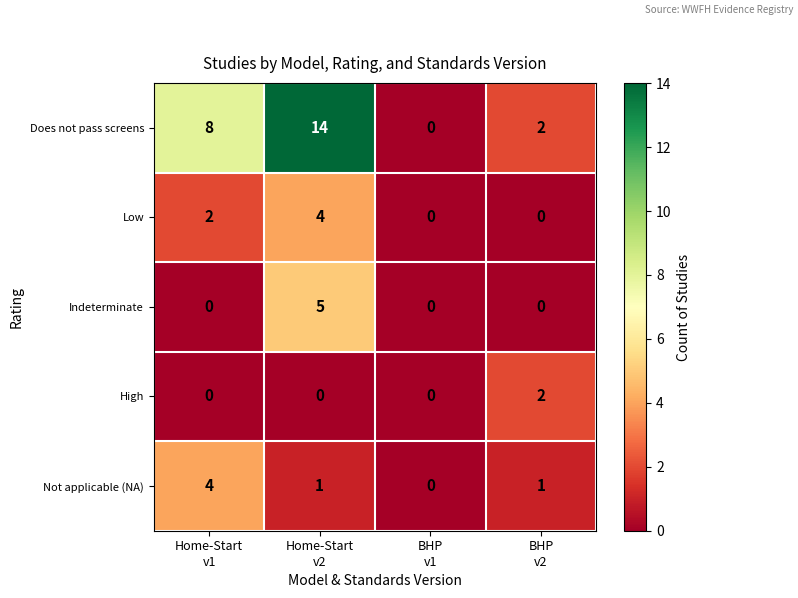

What is the difference between the maximum and second lowest values in the Low series?

4